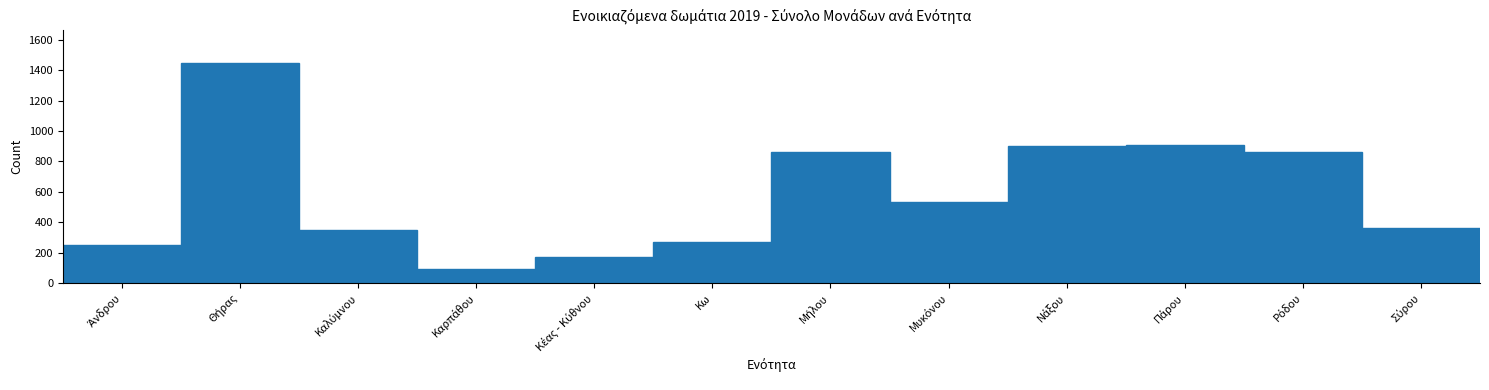

What is the greatest value displayed?

1445